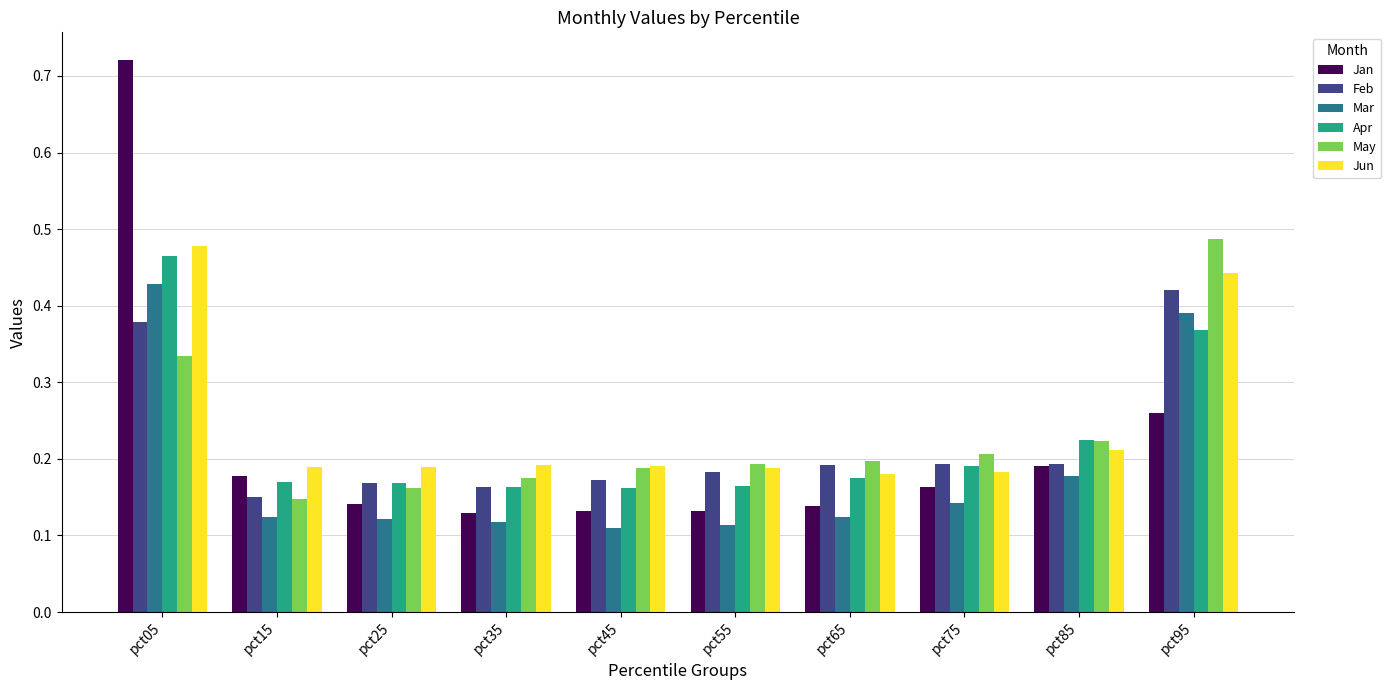

What is the sum of the Jun values at pct95 and pct65?

0.6